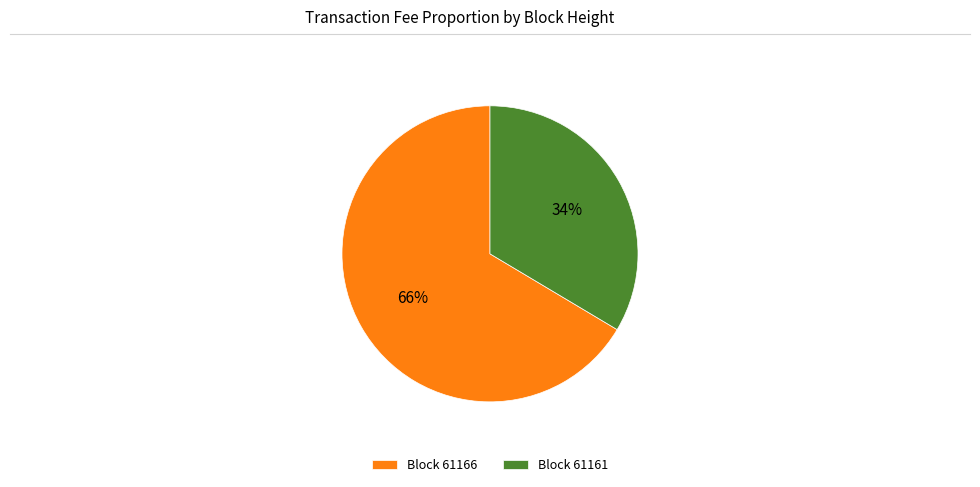

Between Block 61161 and Block 61166, which is larger?

Block 61166